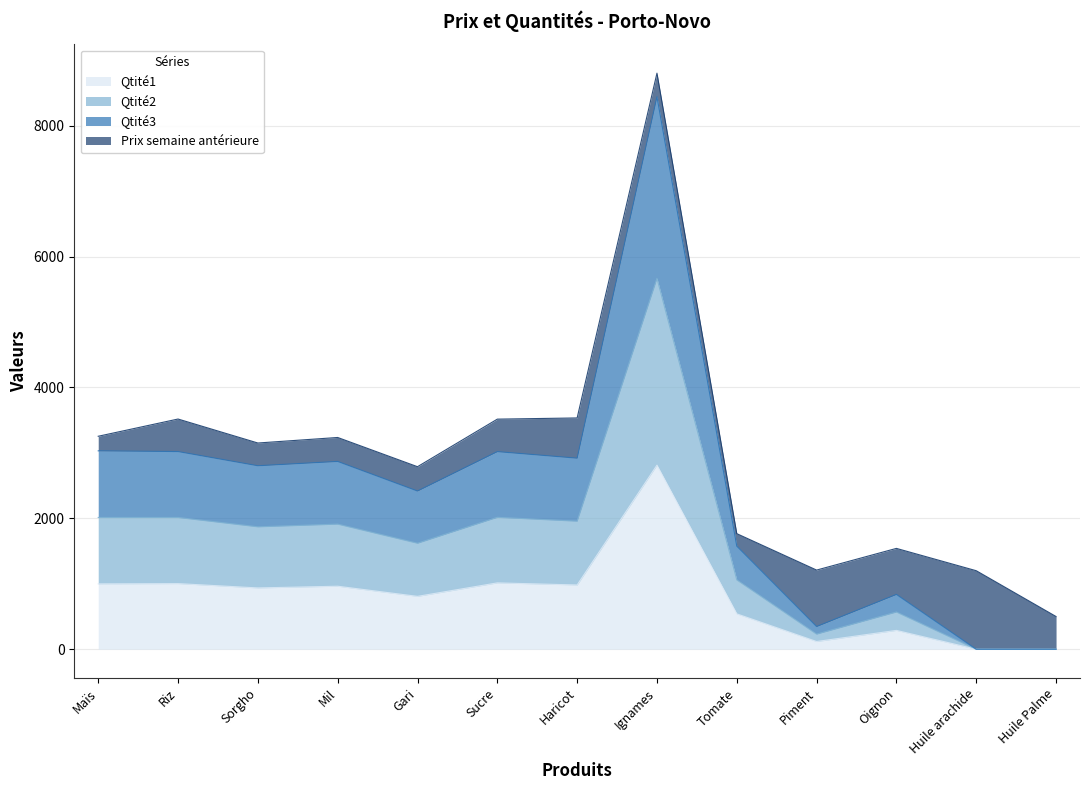

What are all the series names shown in the legend?

Qtité1, Qtité2, Qtité3, Prix semaine antérieure